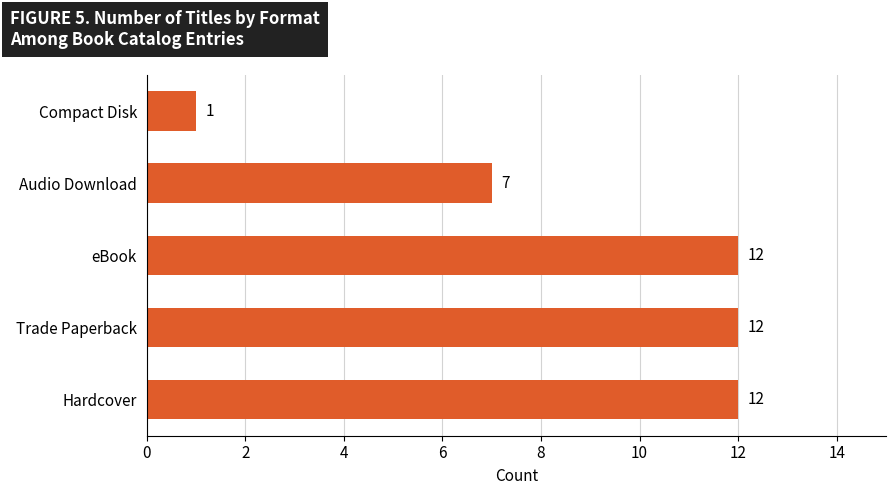

What is the difference between the second highest and minimum values?

11